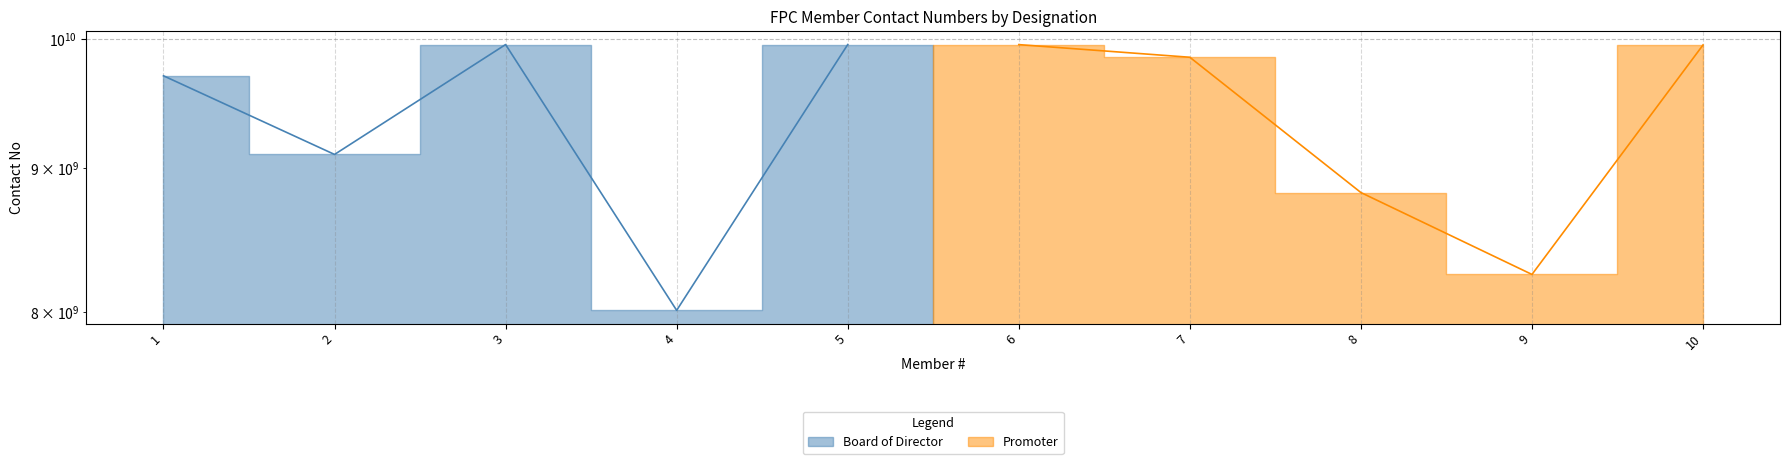

At which category is the sum across all series the highest?

5